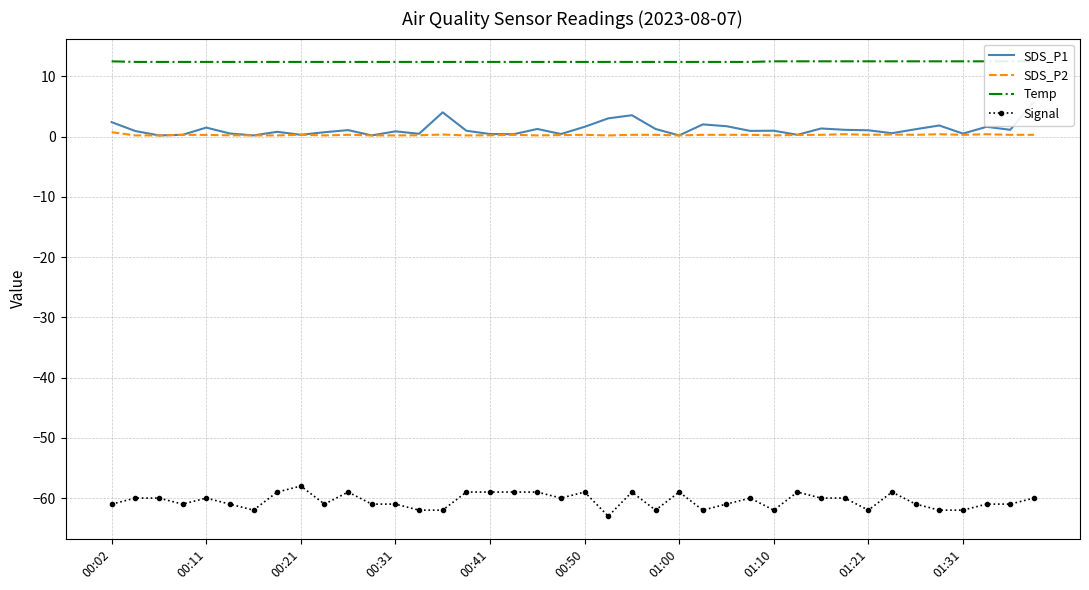

Is it true that Signal equals -58.0 at 00:21?

True